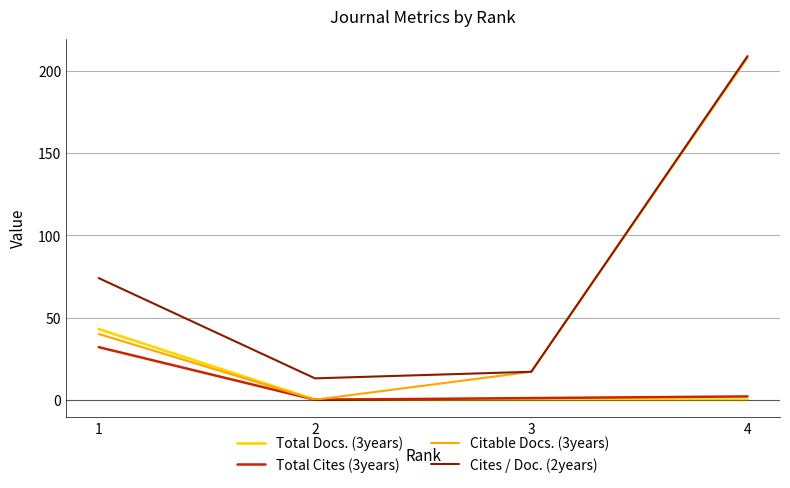

How many interior local valleys does the Cites / Doc. (2years) series have?

1